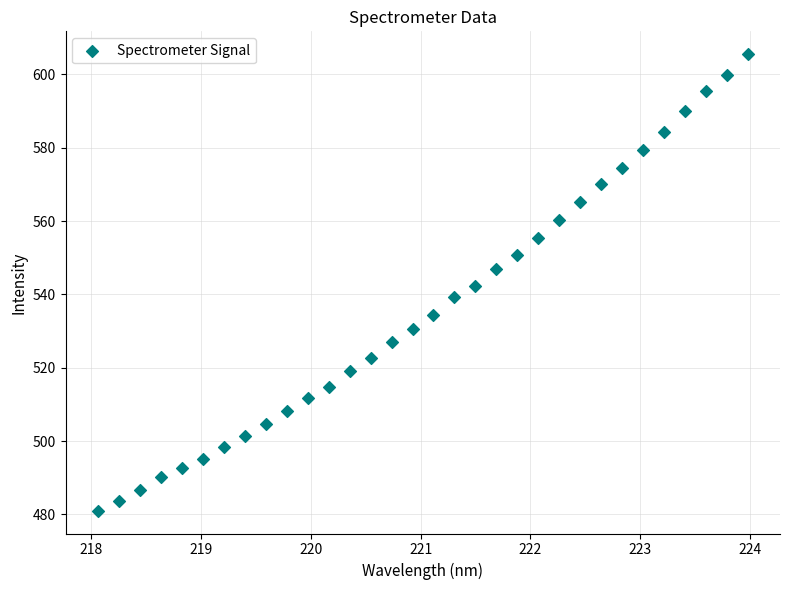

What is the range of X values (max minus min)?

5.9